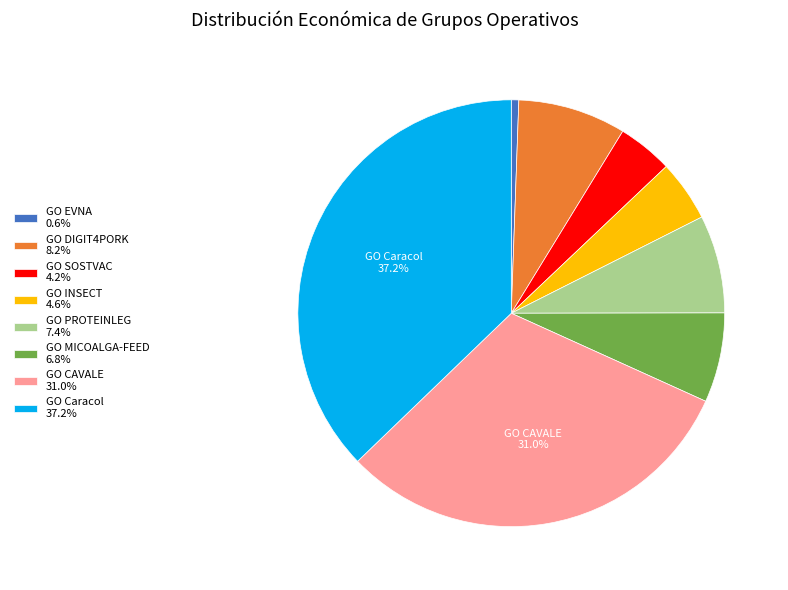

Do GO DIGIT4PORK 8.2% and GO EVNA 0.6% together represent more than half of the pie?

No